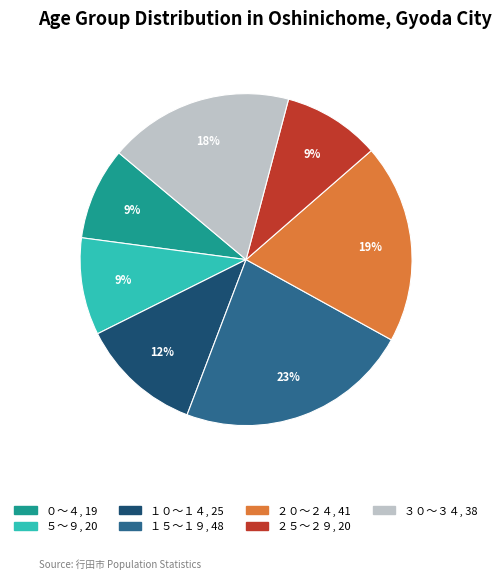

To the nearest percent, what portion does ３０～３４ represent?

18%